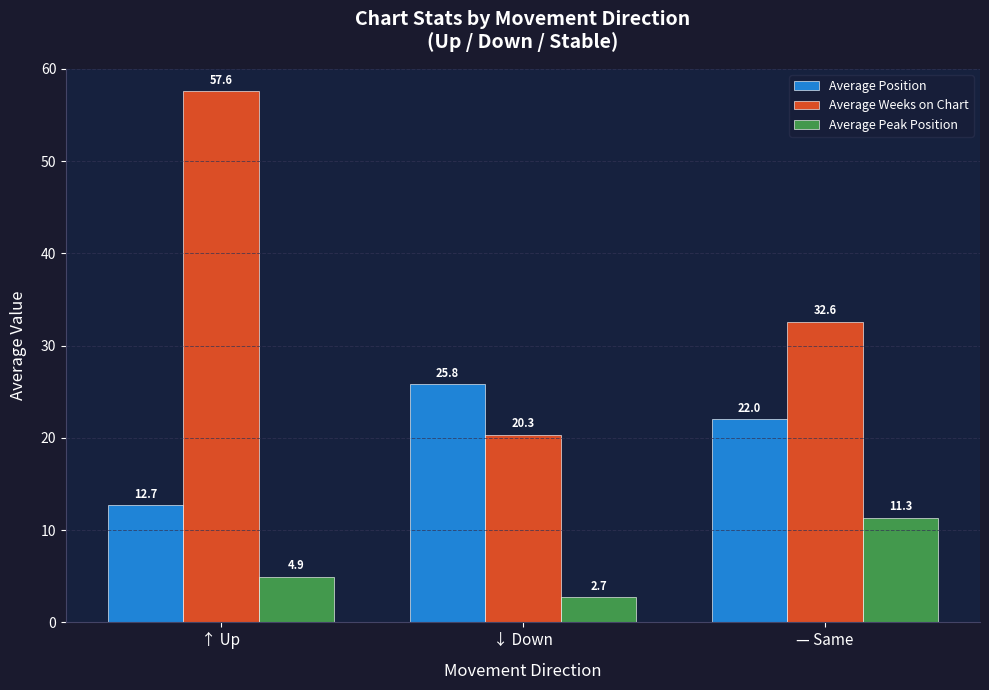

True or false: Average Peak Position has a value of 4.9 at ↑ Up.

True